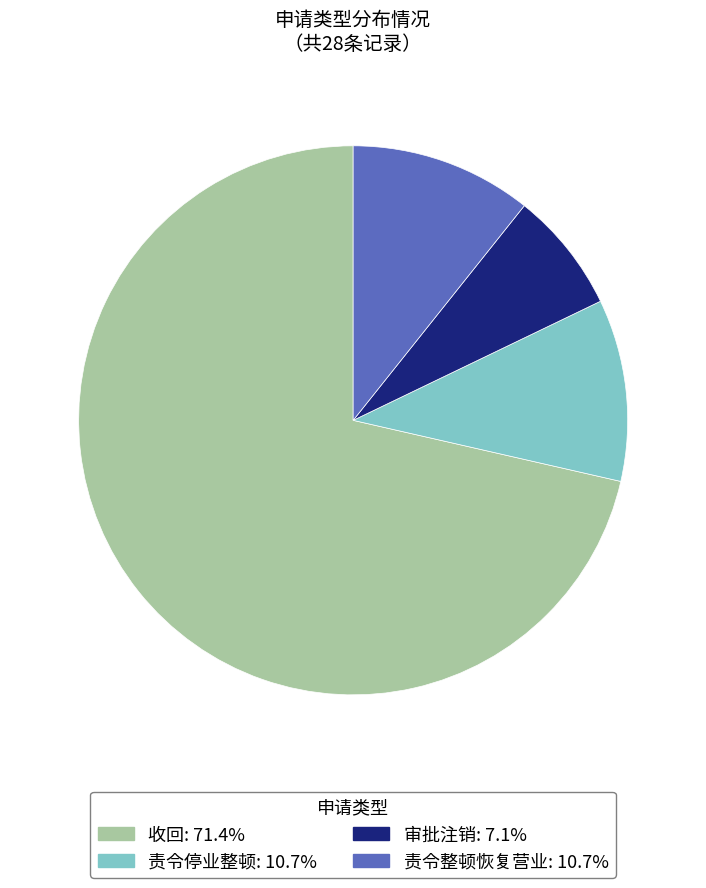

How many slices are in this pie chart?

4